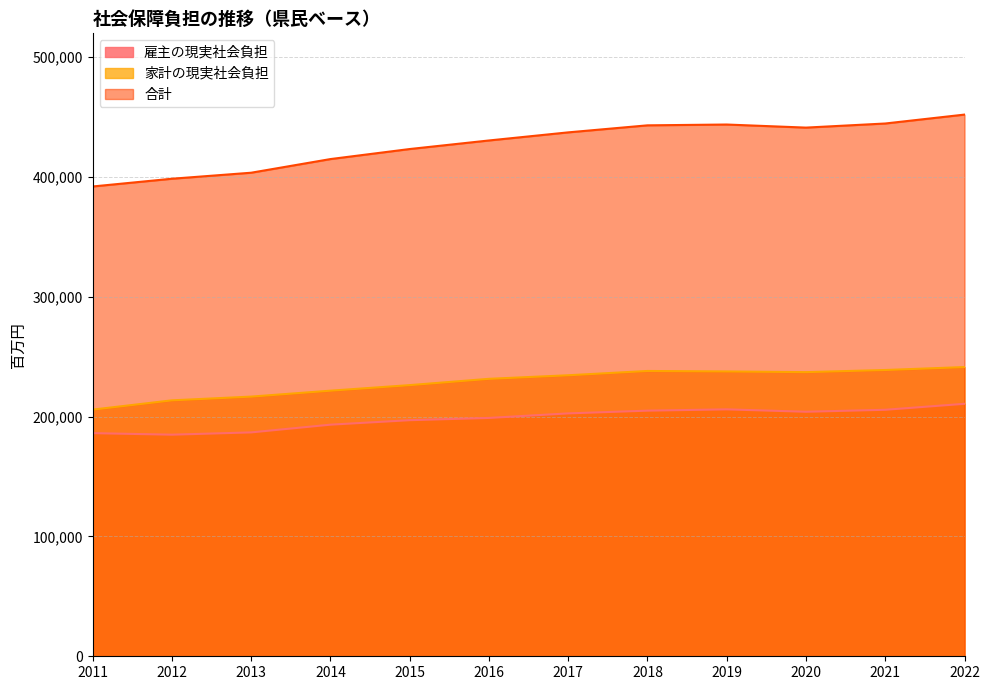

How many lines are shown in the chart?

3